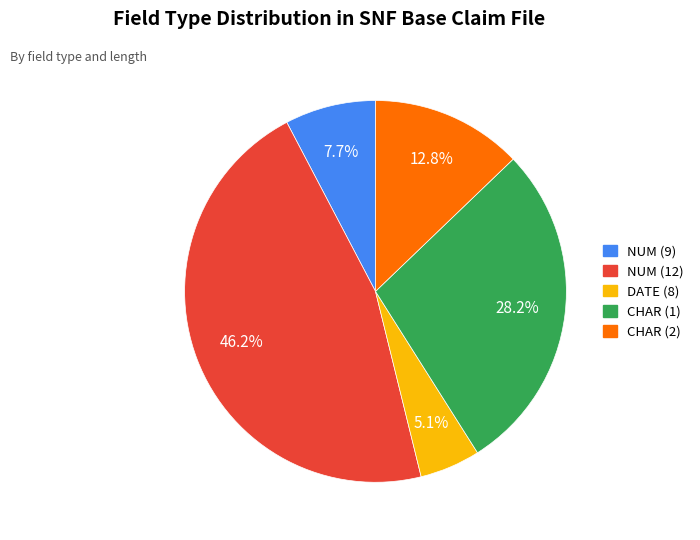

Does any single category account for the majority?

No